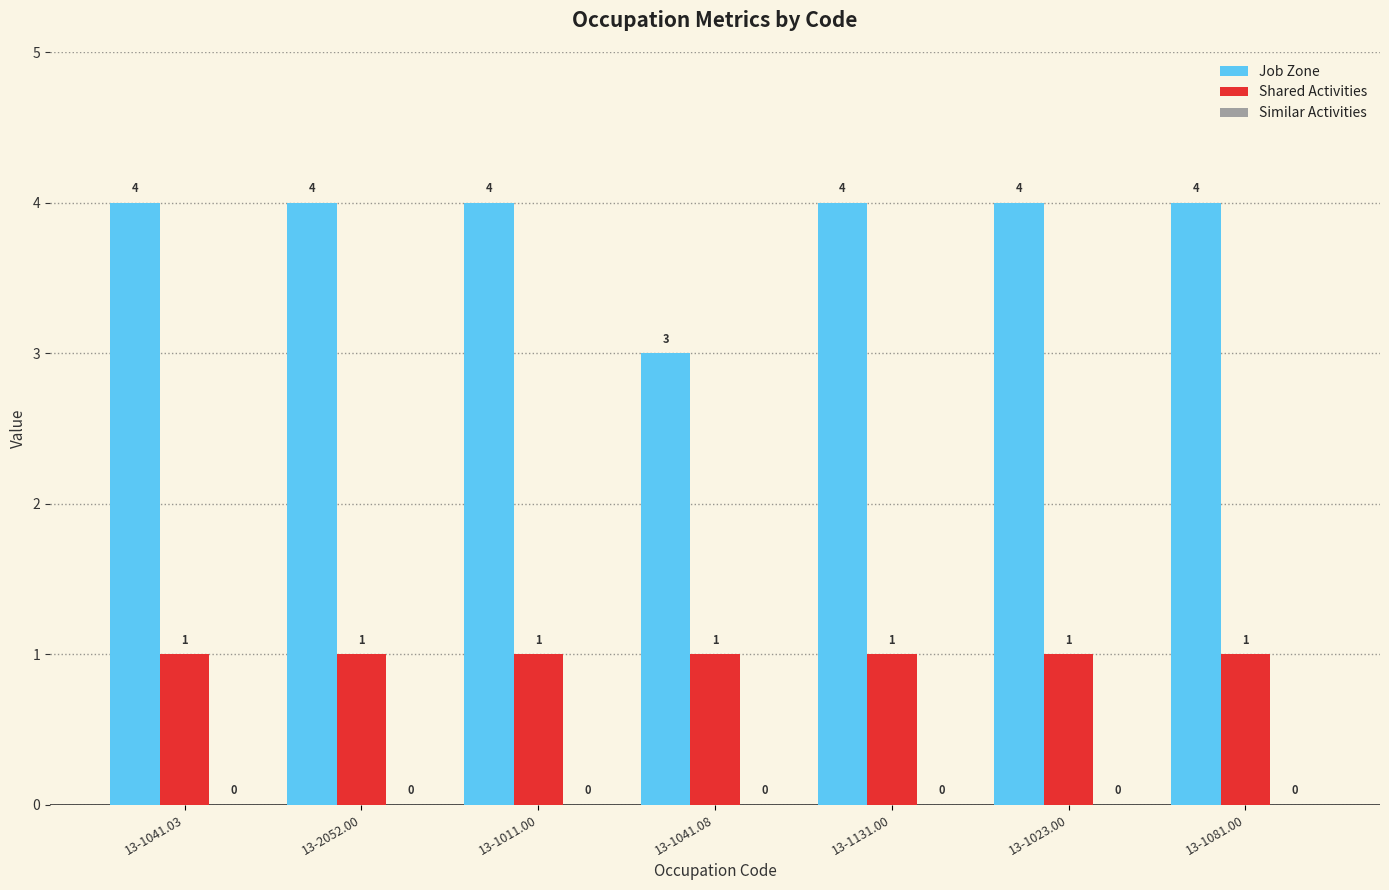

At which label does Job Zone reach its minimum?

13-1041.08